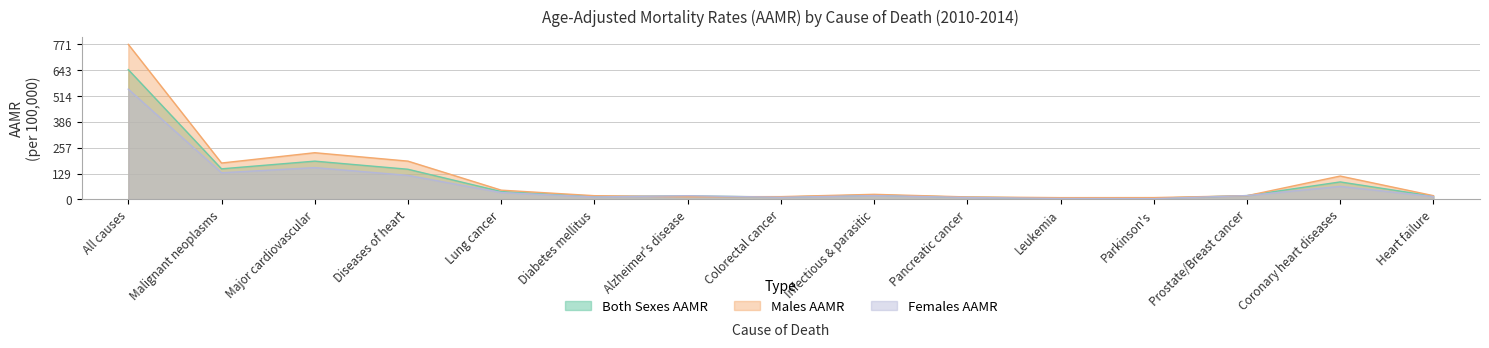

How many series are shown in this chart?

3